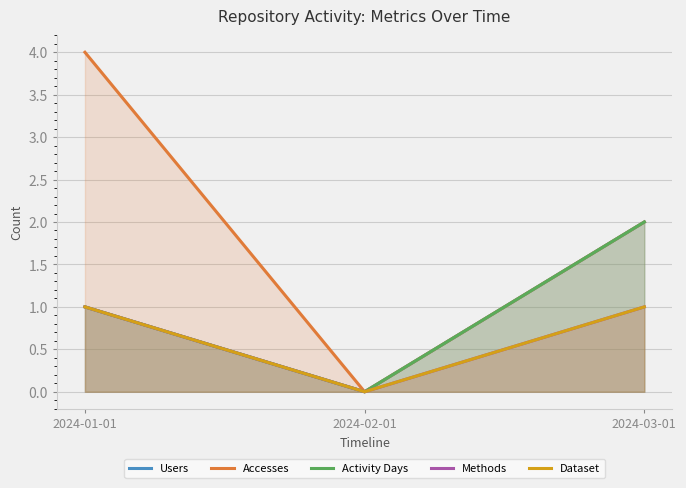

How many values in the Users series are below 1?

1